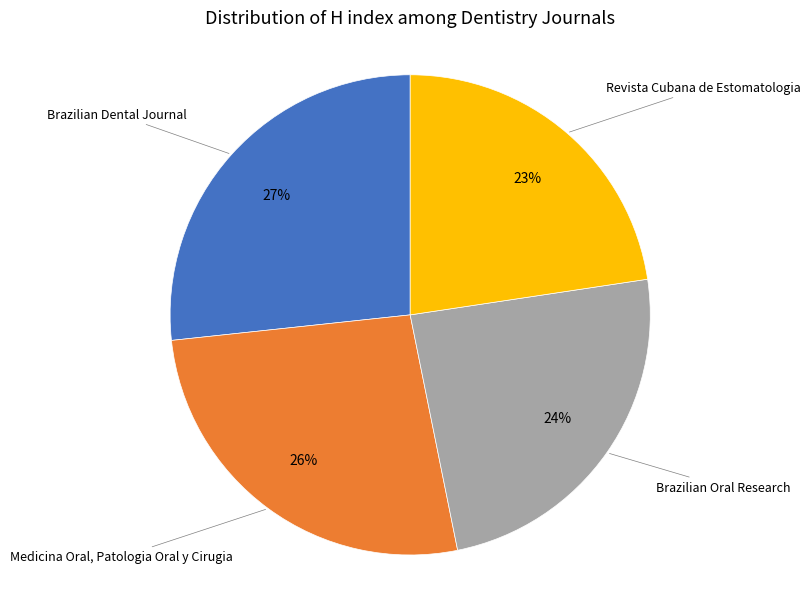

Is there a majority slice in this chart?

No